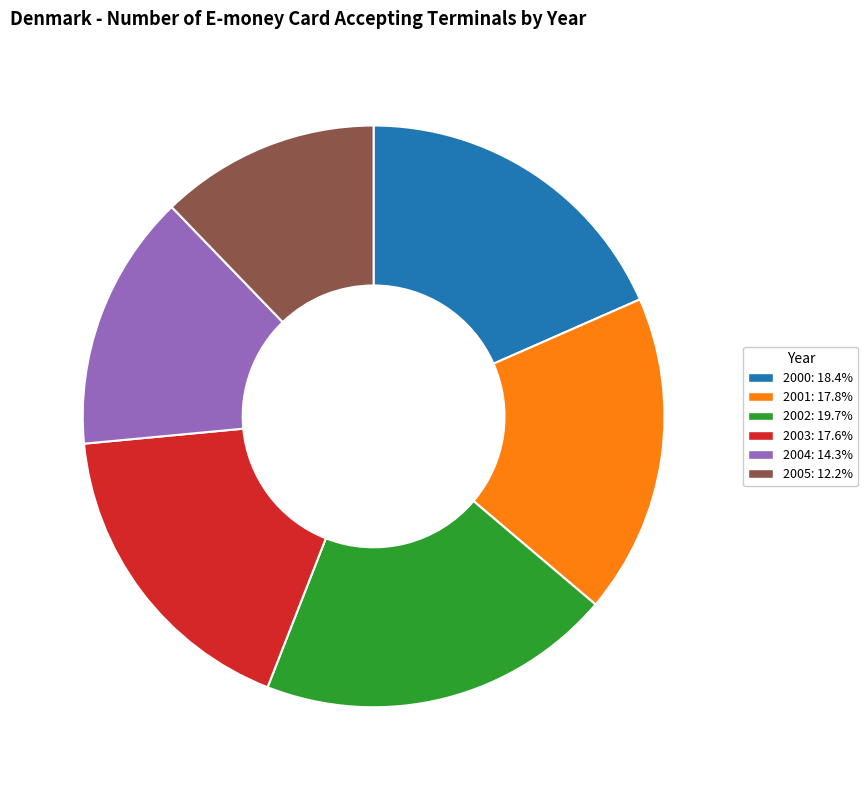

Count the number of slices in the pie.

6